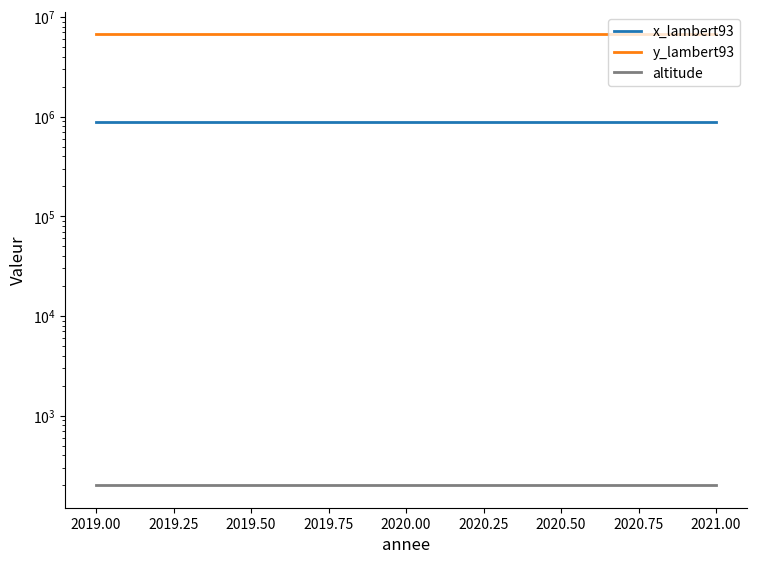

What is the approximate value of y_lambert93 at 2021.00?

6674460